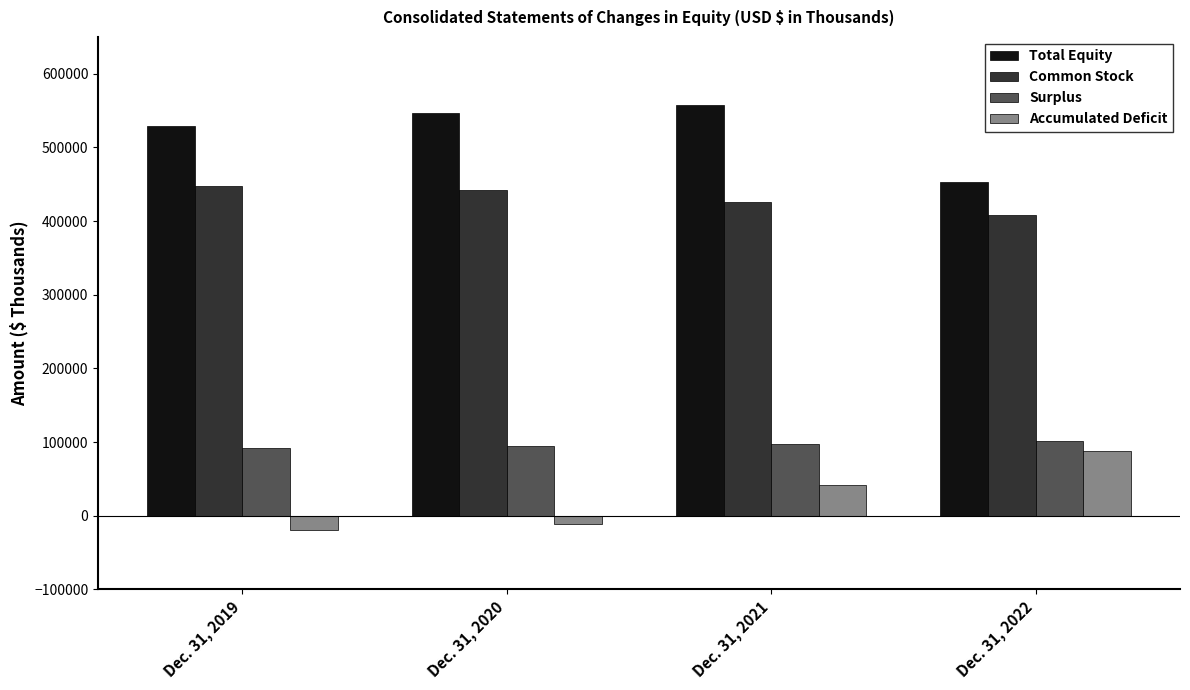

How many bars are there in each group?

4